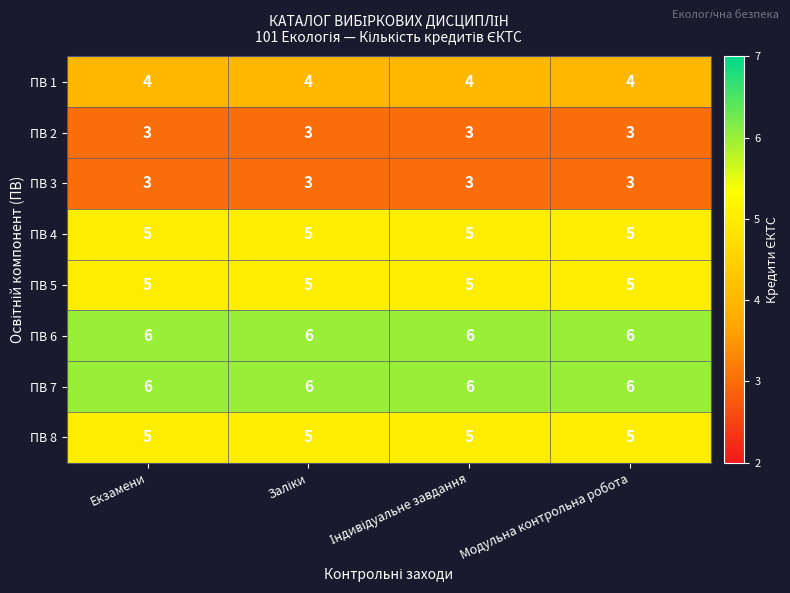

What is the highest value of the ПВ 1 series?

4